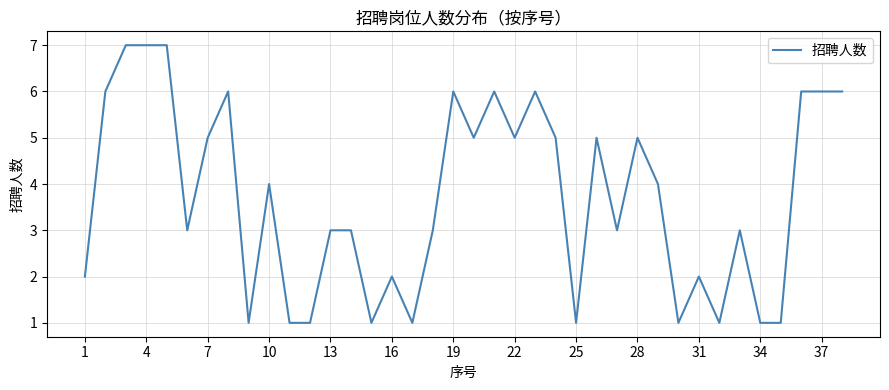

Count the number of data series in this chart.

1